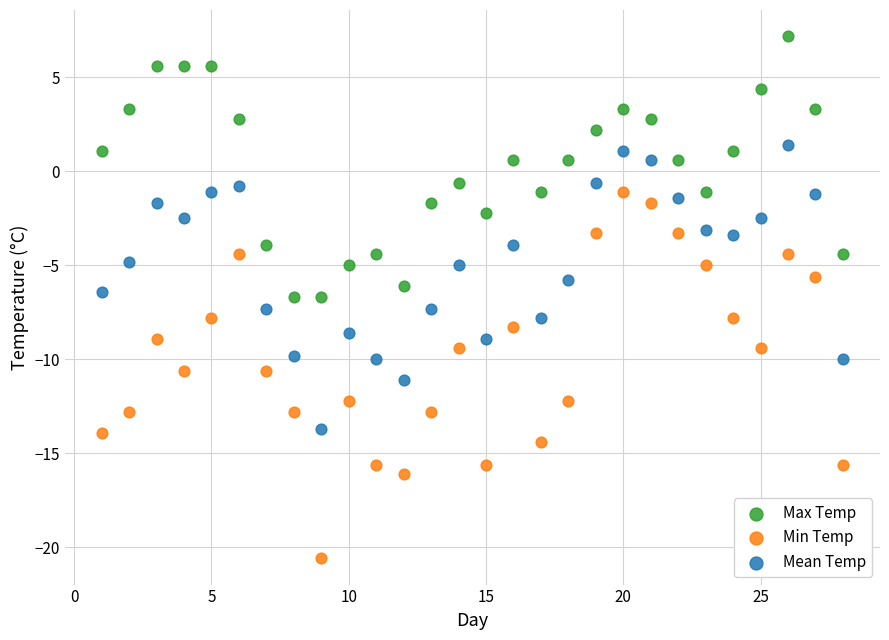

What are all the series names shown in the legend?

Max Temp, Min Temp, Mean Temp